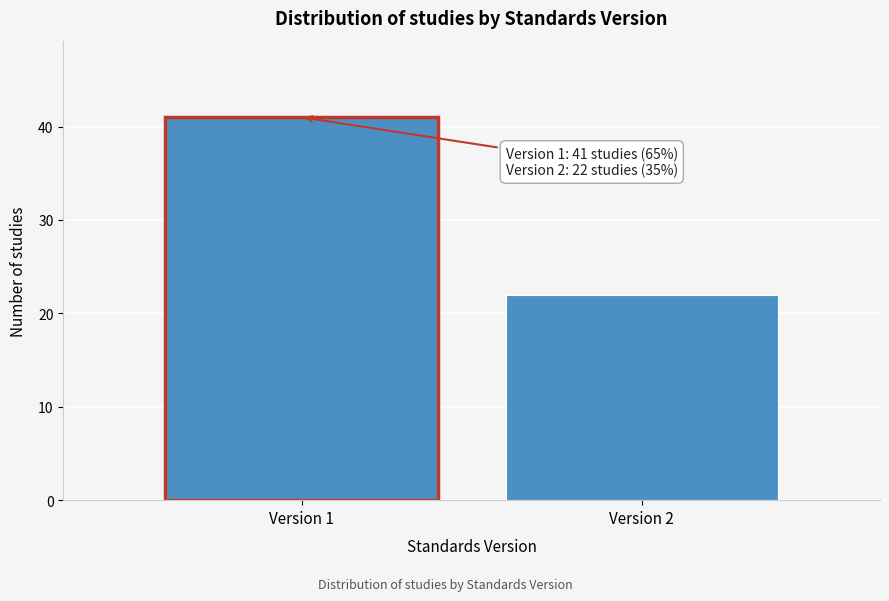

Reading right to left, extract all data points from this chart.

22	41